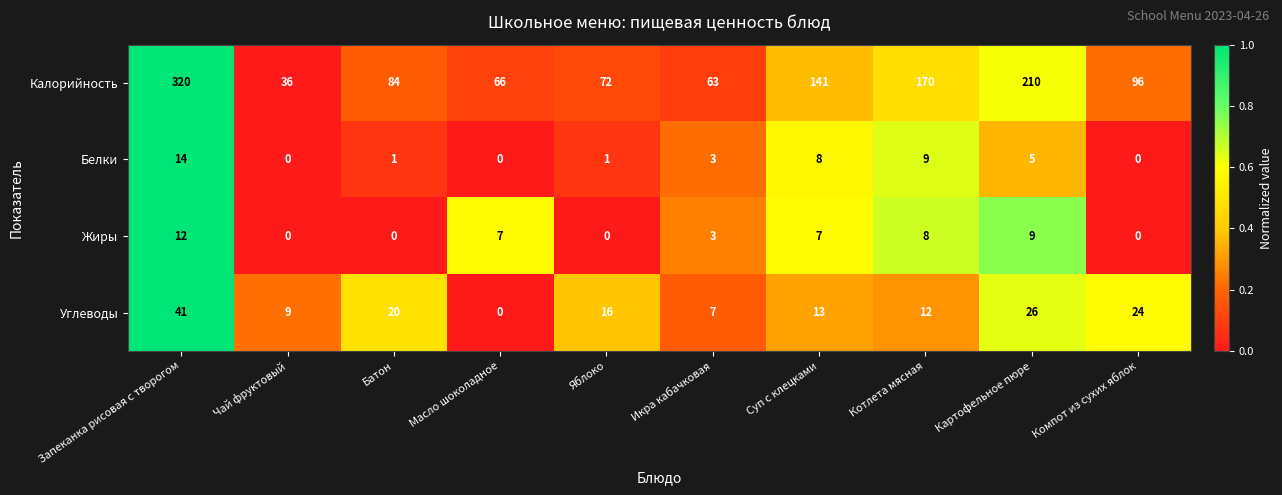

What is the greatest value displayed?

320